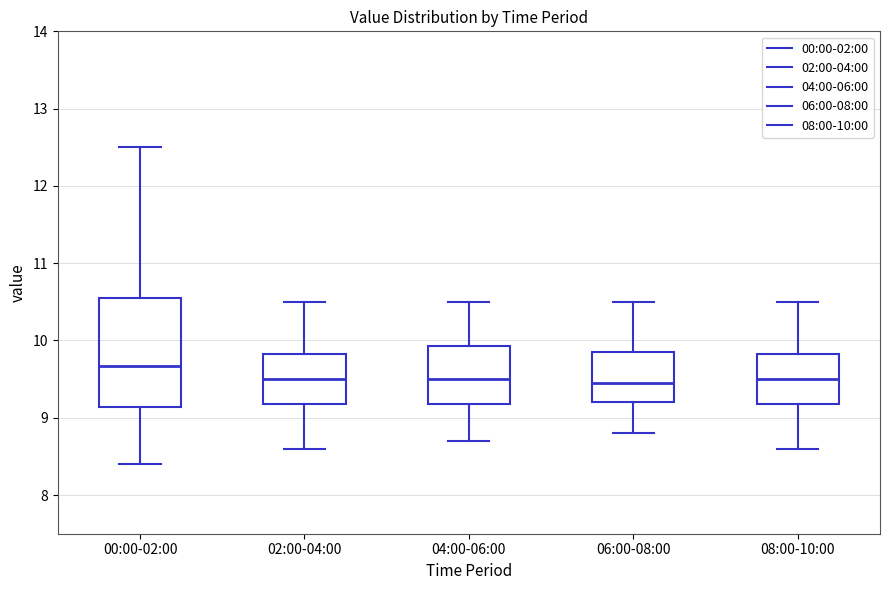

Which box is the tallest, from its lower edge to its upper edge?

00:00-02:00